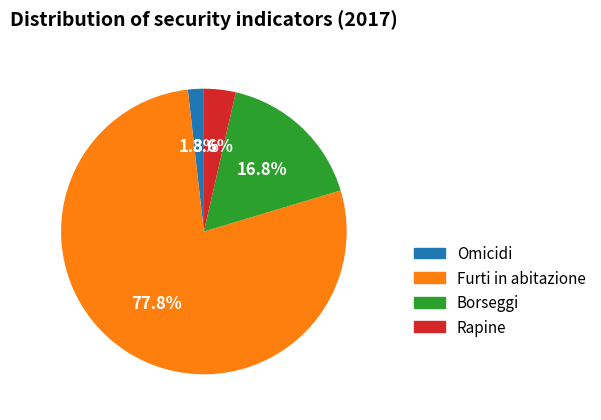

Is the sum of Rapine and Omicidi greater than half?

No